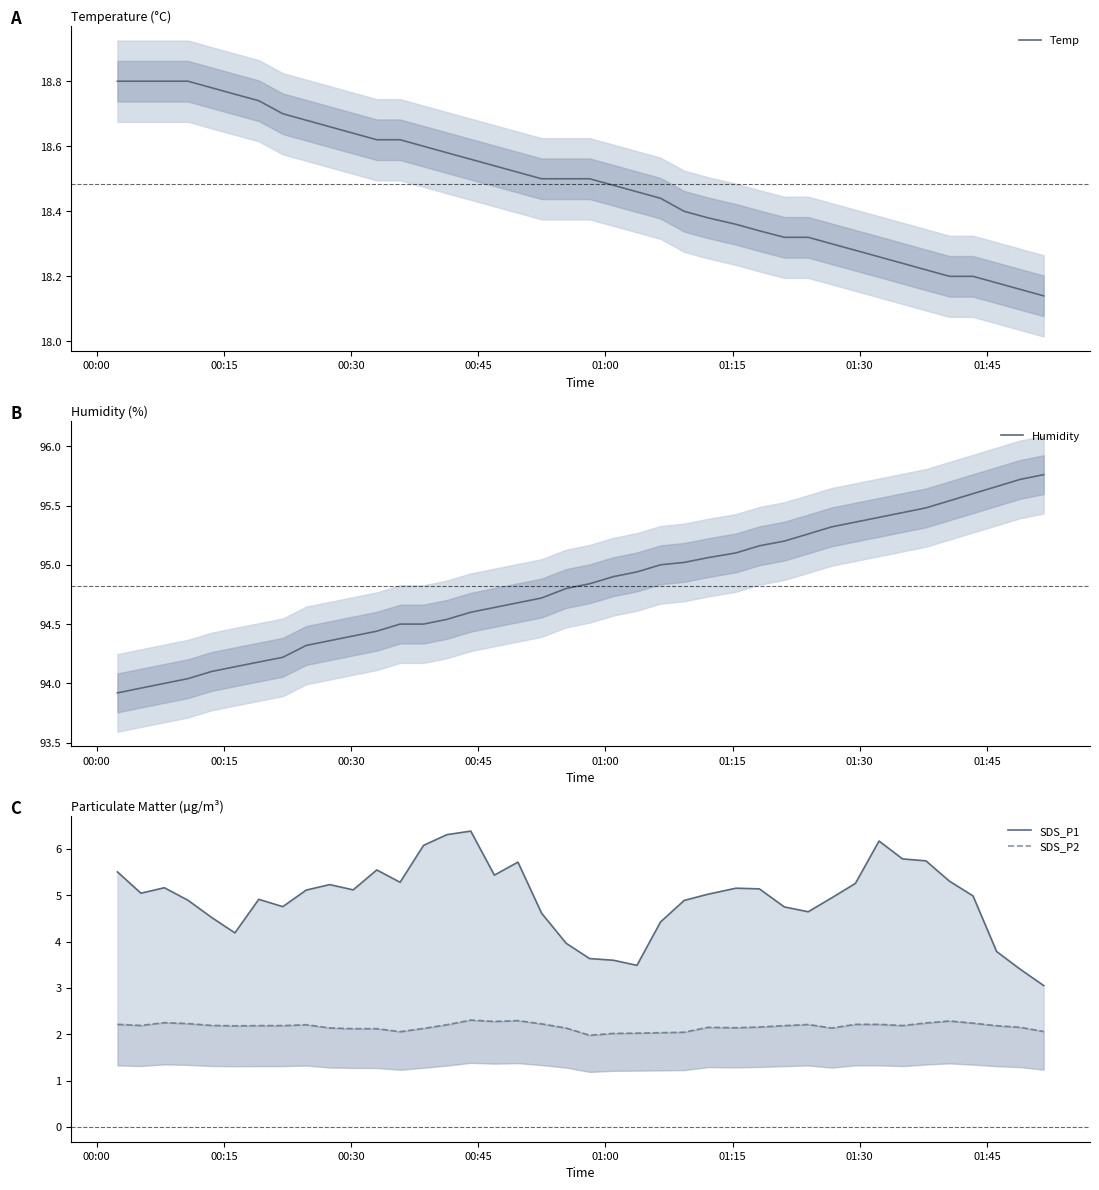

What is the highest value of the SDS_P1 series?

6.4